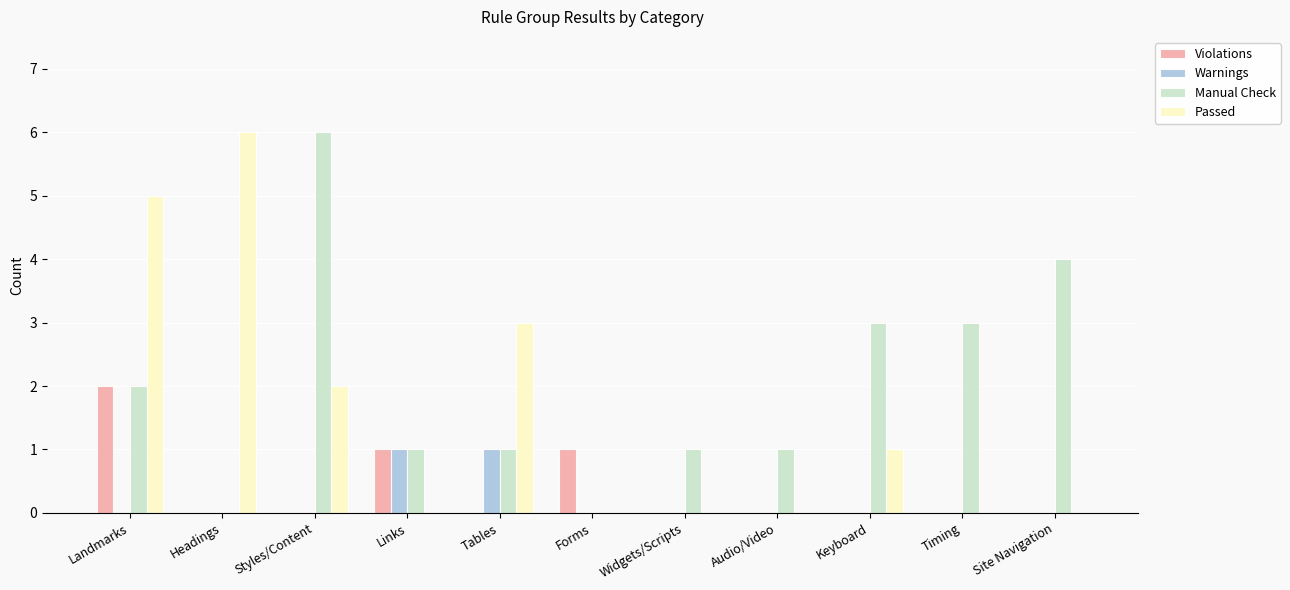

What is the average value of the Manual Check series?

2